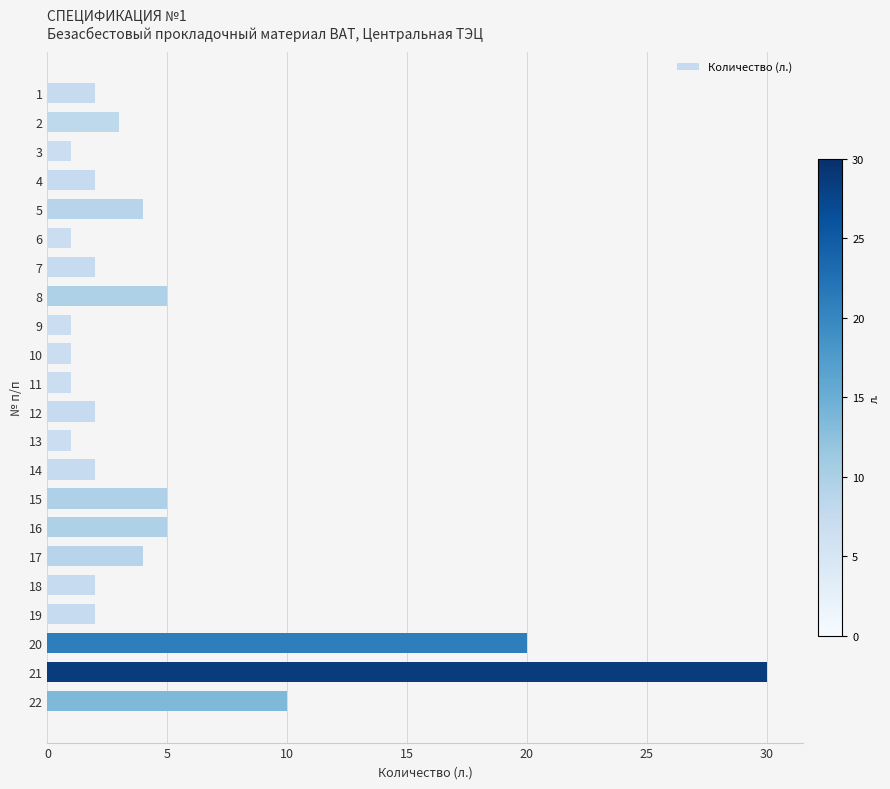

What is the ratio of the value at 11 to the value at 10?

1.0